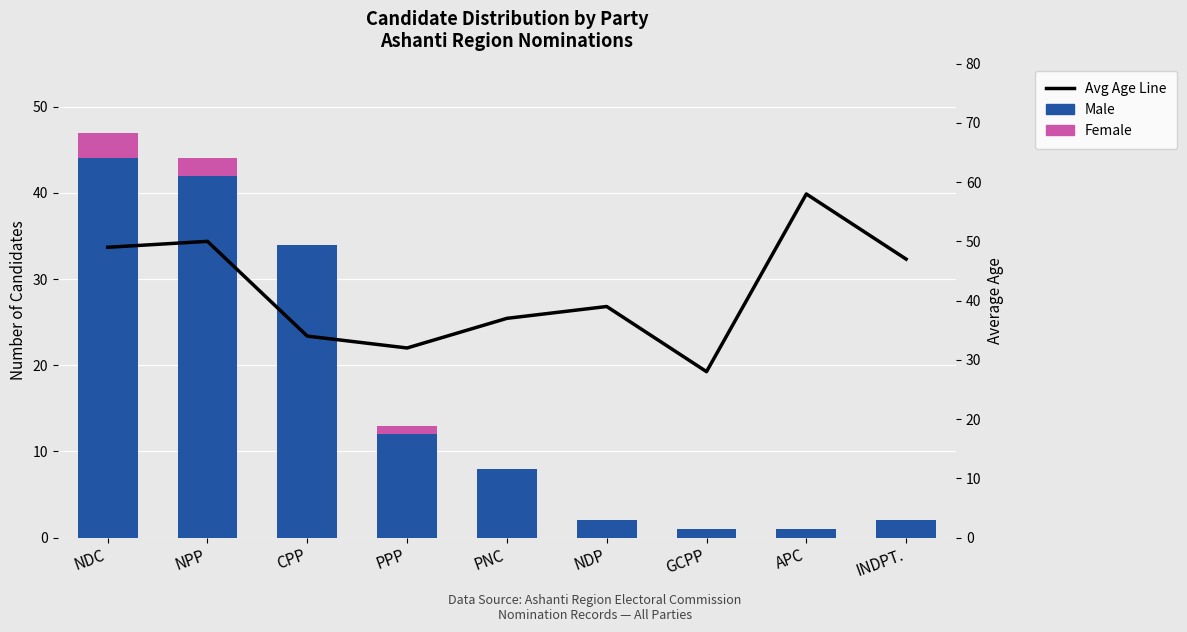

How many categories are shown in the chart?

9